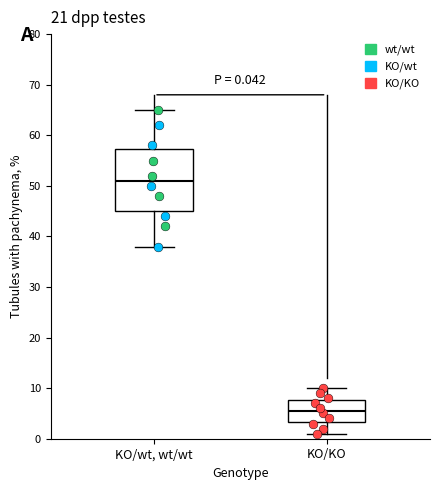

Which box has the lowest median line?

KO/KO